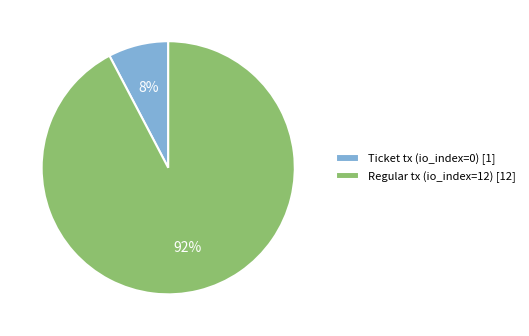

Is there any slice that represents more than half of the pie?

Yes